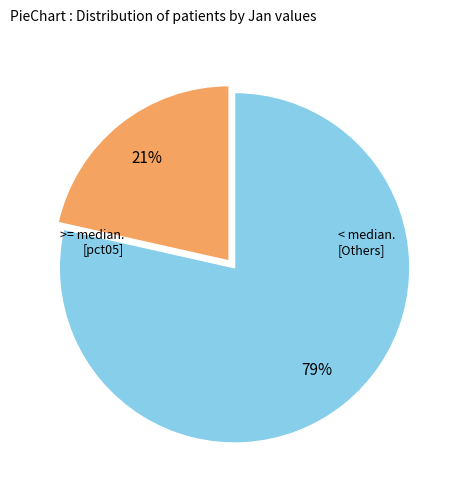

How many slices are in this pie chart?

2